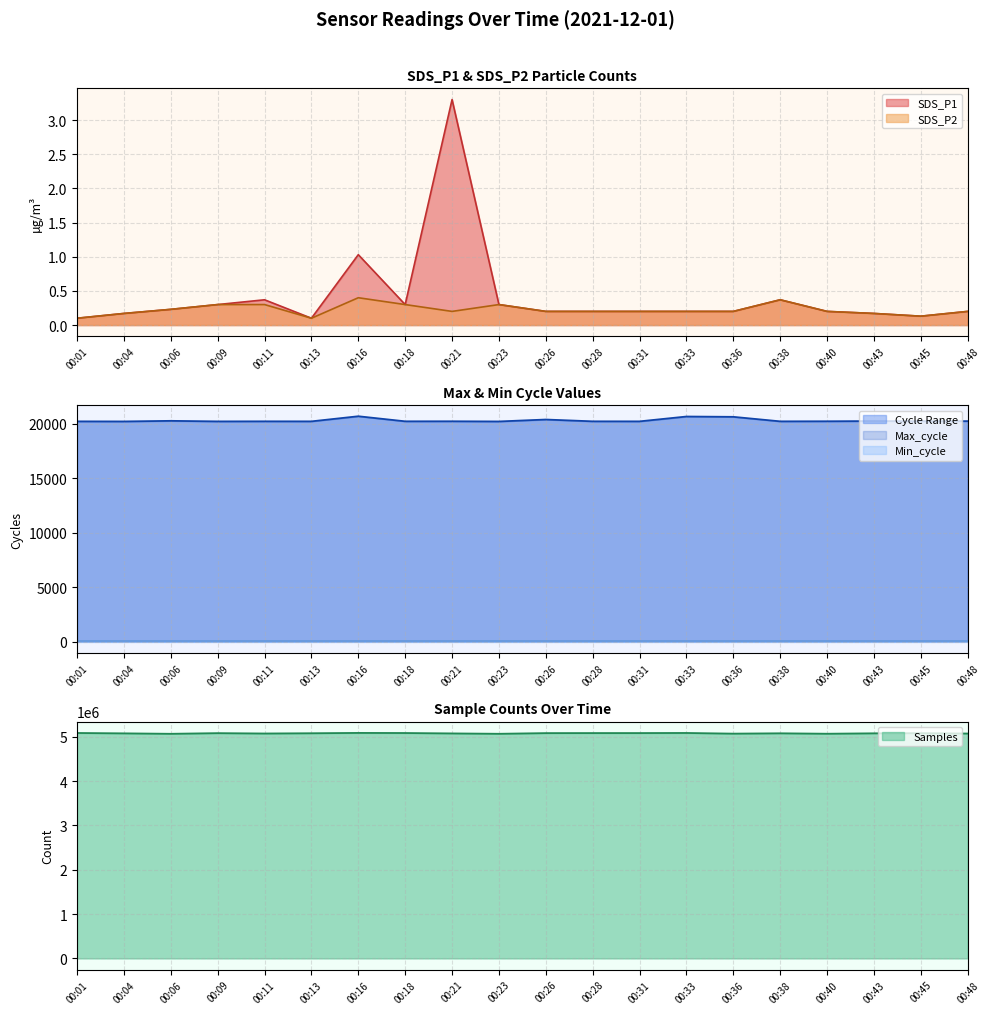

What is the sum of all Samples values?

101601916